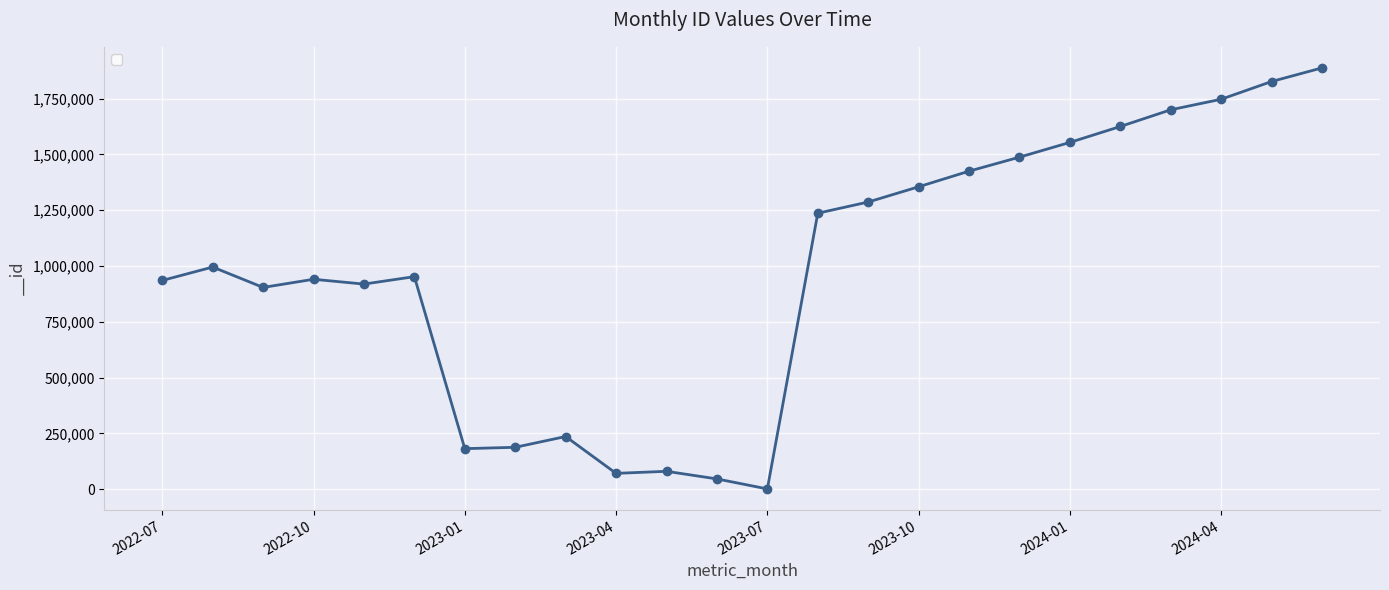

True or false: the data has more than 0 interior local peaks.

True